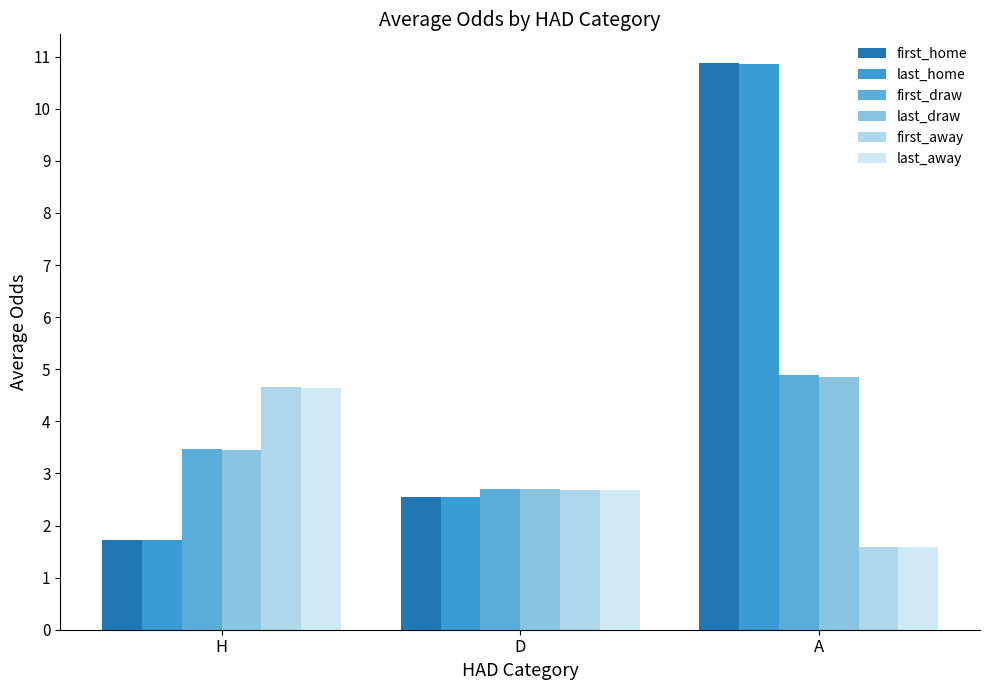

What is the highest value of the last_draw series?

4.9